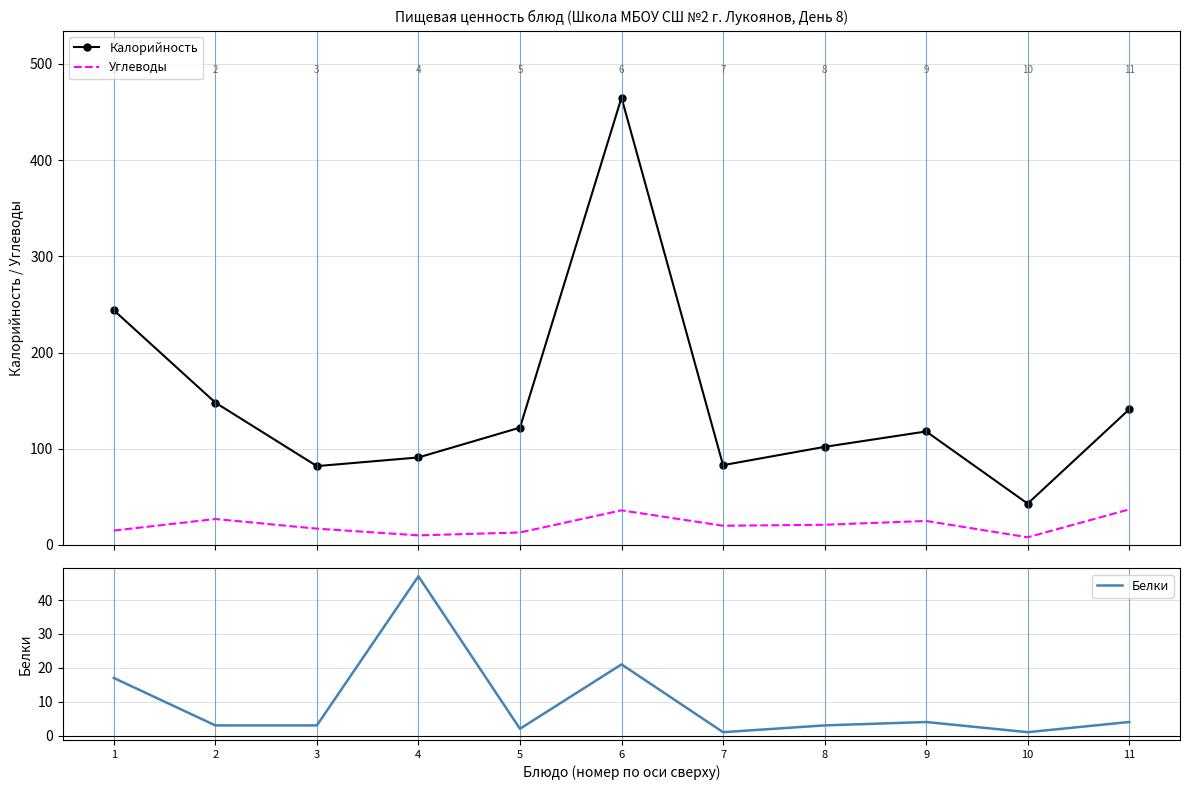

Count the number of data series in this chart.

3